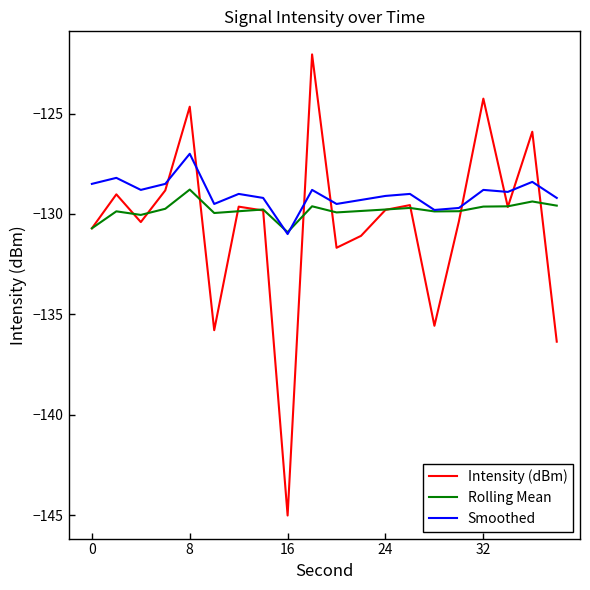

Which series has the widest spread of values?

Intensity (dBm)